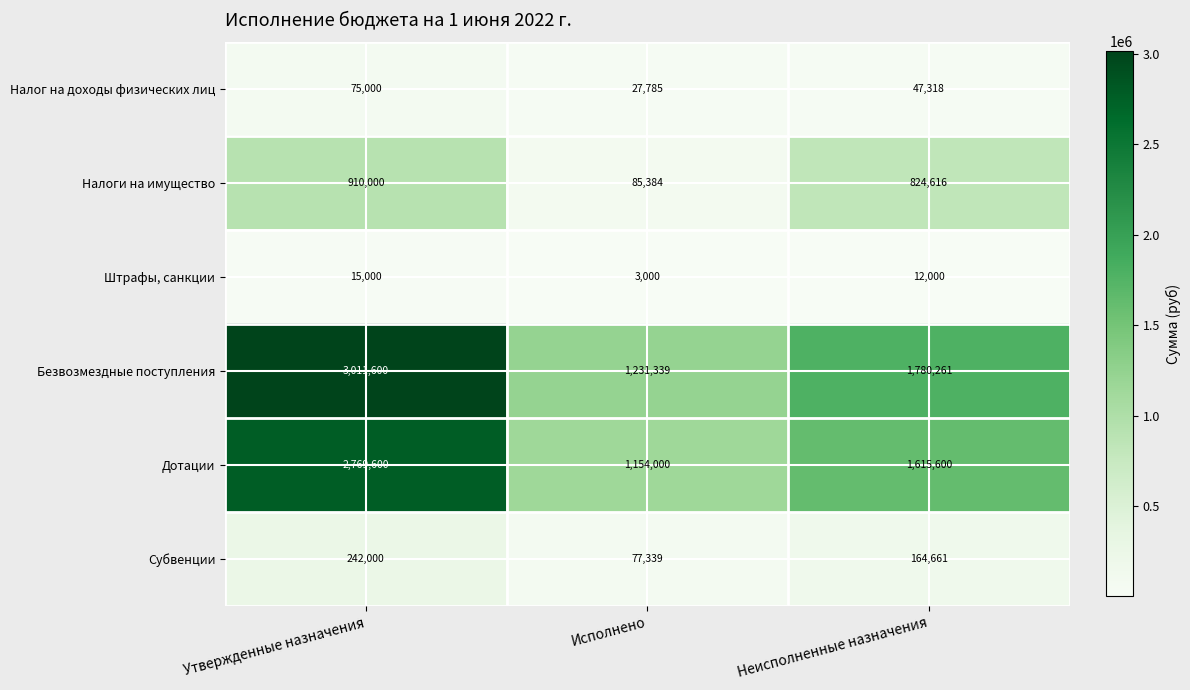

Rank the series at Утвержденные назначения from lowest to highest value.

Штрафы, санкции, Налог на доходы физических лиц, Субвенции, Налоги на имущество, Дотации, Безвозмездные поступления